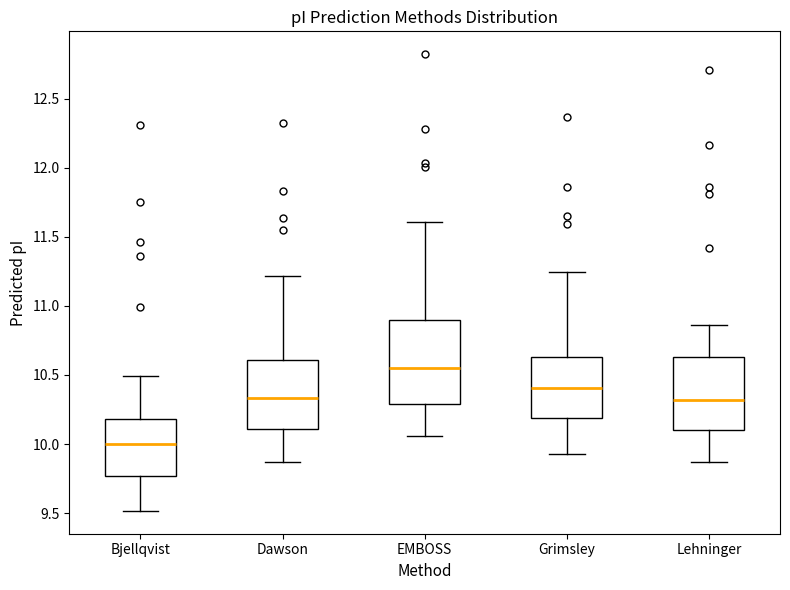

Where is the upper edge of the box for Grimsley on the y-axis? The values are not printed on the chart, so give them approximately, as read against the axis.

10.65